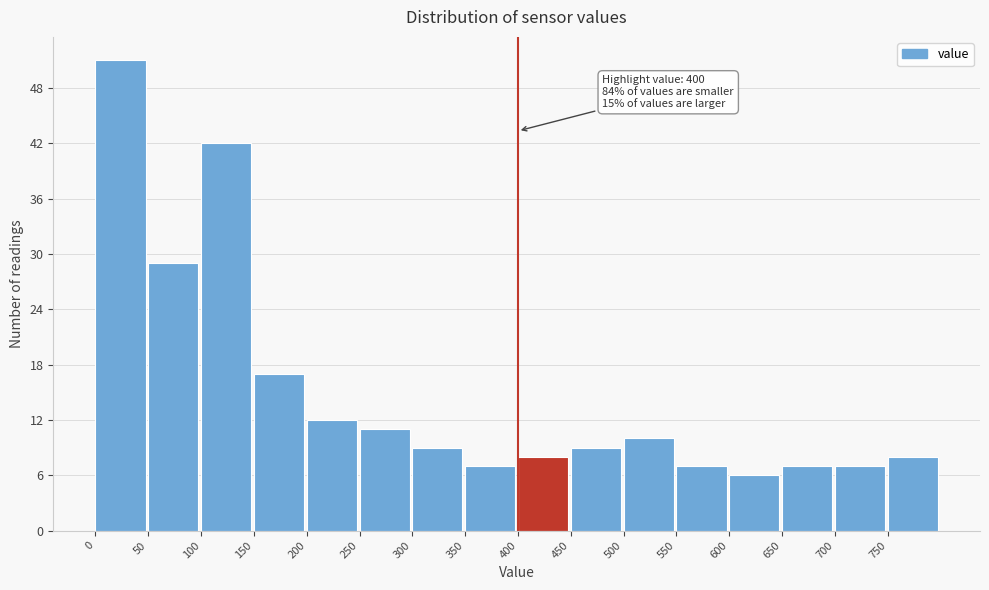

Over which range of the x-axis is the bar tallest?

0 to 50